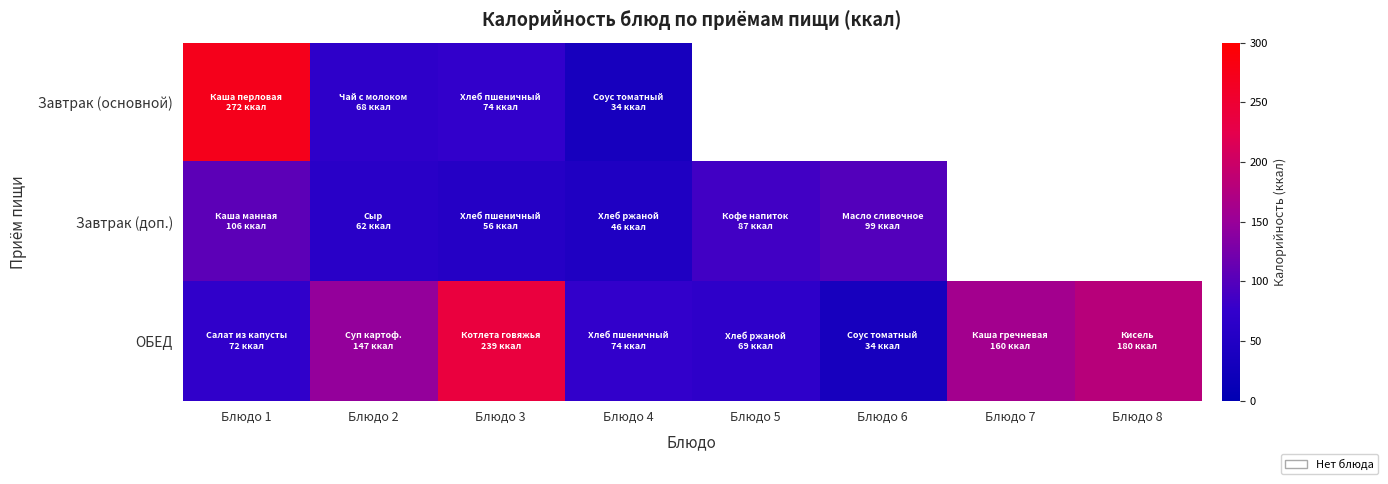

Which category has the lowest value in the Завтрак (доп.) series?

Блюдо 4